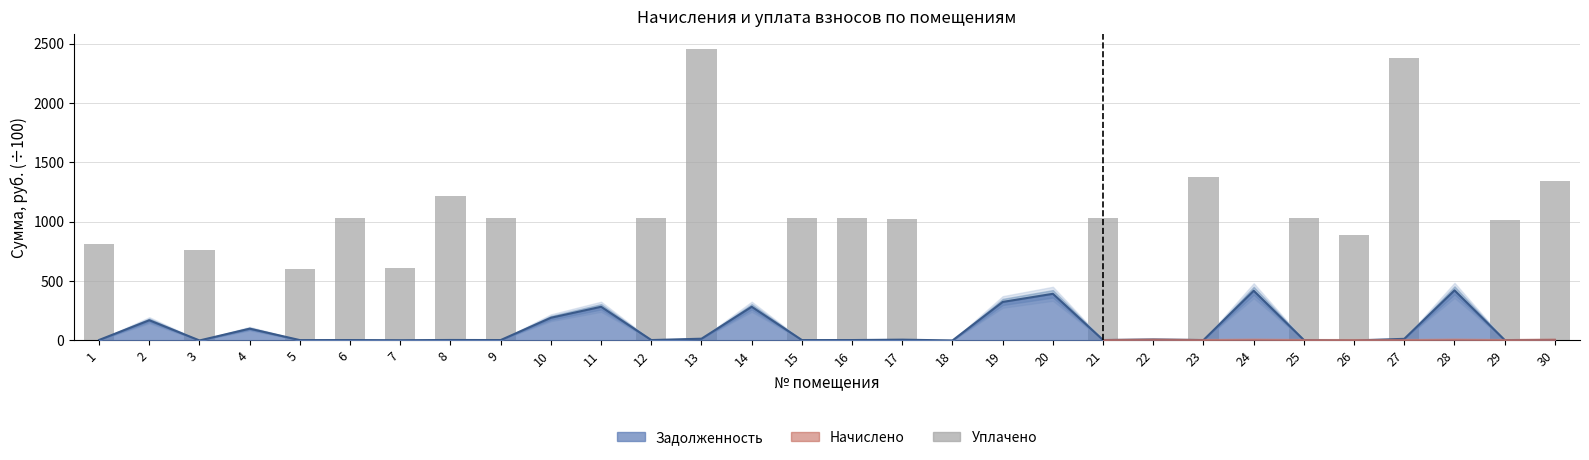

Reading left to right, transcribe all the data shown in this chart.

1=810.2	2=0.0	3=762.0	4=0.0	5=602.6	6=1028.4	7=609.0	8=1215.9	9=1028.4	10=0.0	11=0.0	12=1028.6	13=2459.7	14=0.0	15=1029.0	16=1035.5	17=1026.0	18=0.0	19=0.0	20=0.0	21=1033.7	22=0.0	23=1378.3	24=0.0	25=1033.7	26=891.1	27=2378.8	28=0.0	29=1014.4	30=1344.3